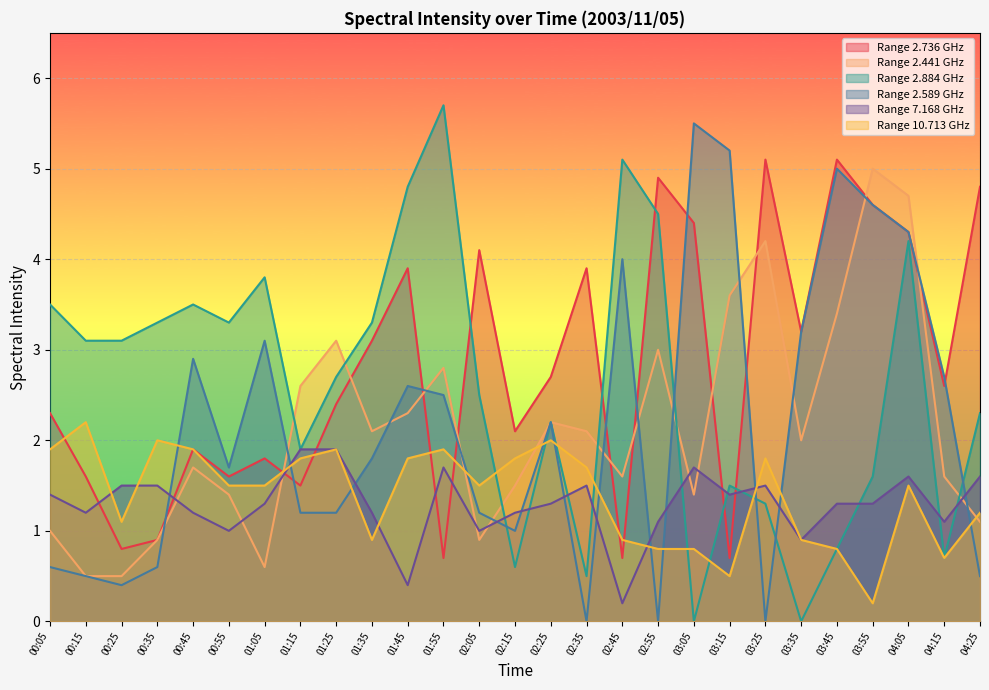

At which label is 2.589 closest to 2?

01:35